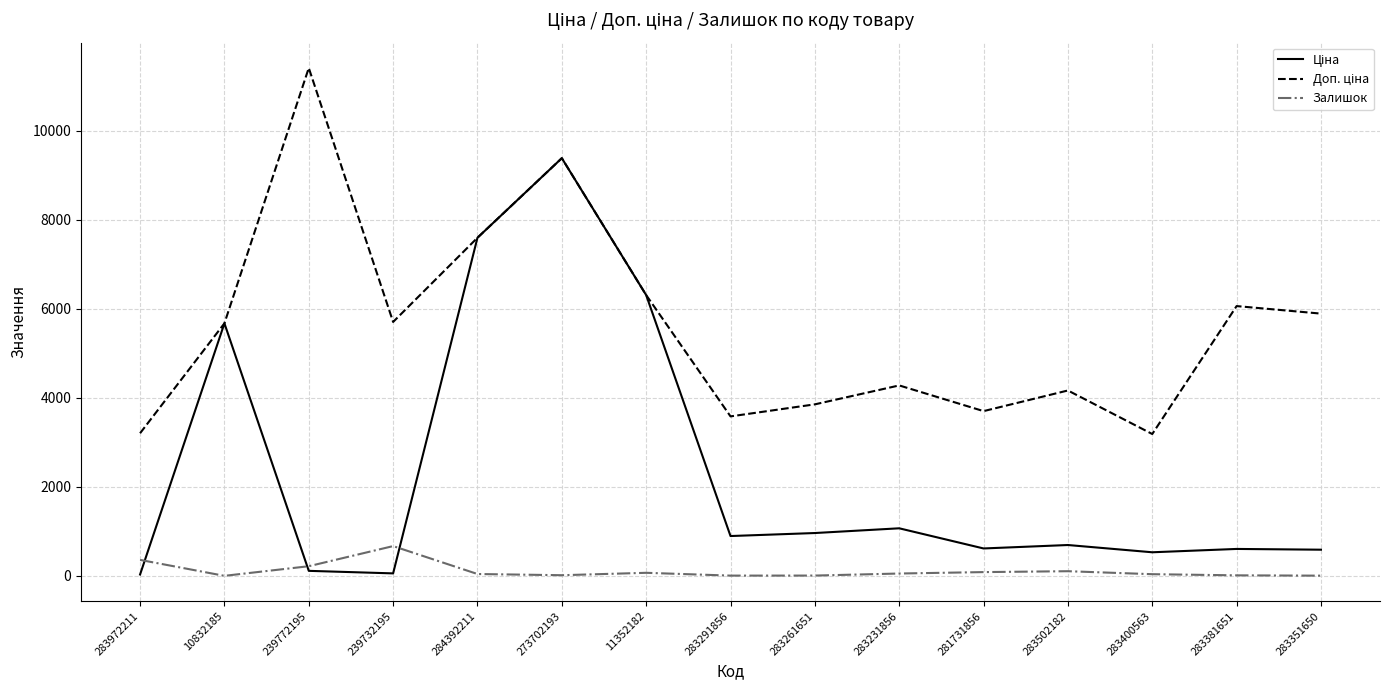

What is the minimum value for Залишок?

2.0